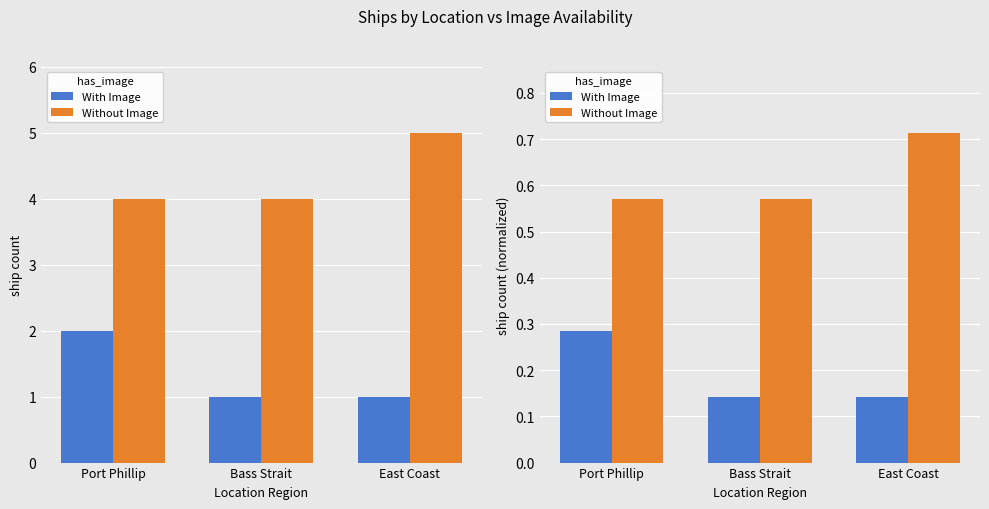

How many groups of bars are there?

3